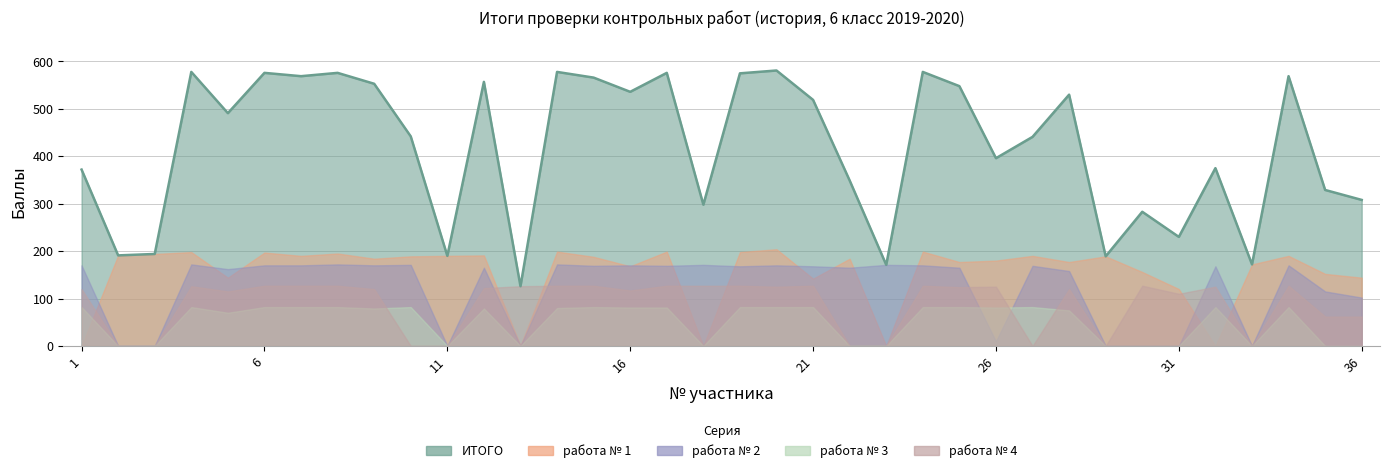

True or false: работа № 3 has more than 0 points higher than both neighbors.

True